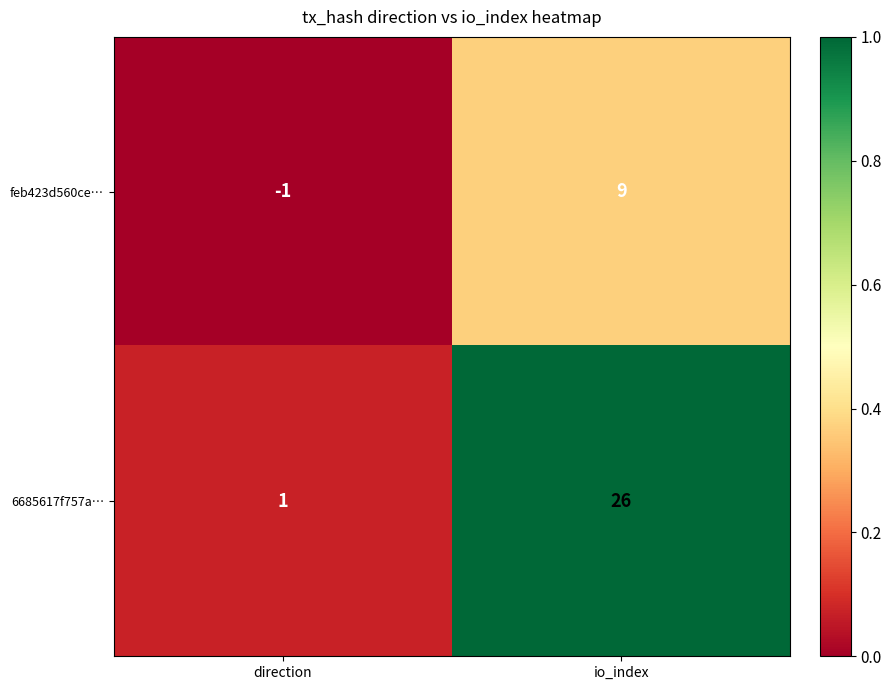

What is the difference between the feb423d560ce… values at direction and io_index?

10